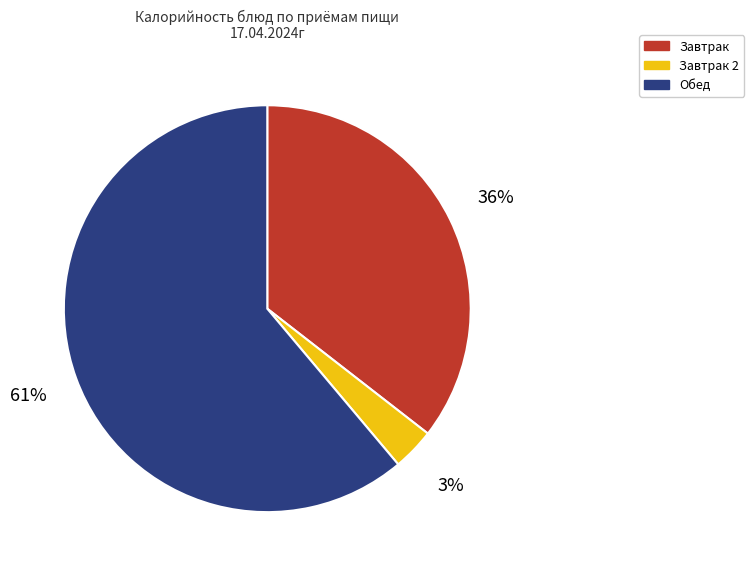

To the nearest percent, what is the difference between the largest and smallest slice percentages?

58%